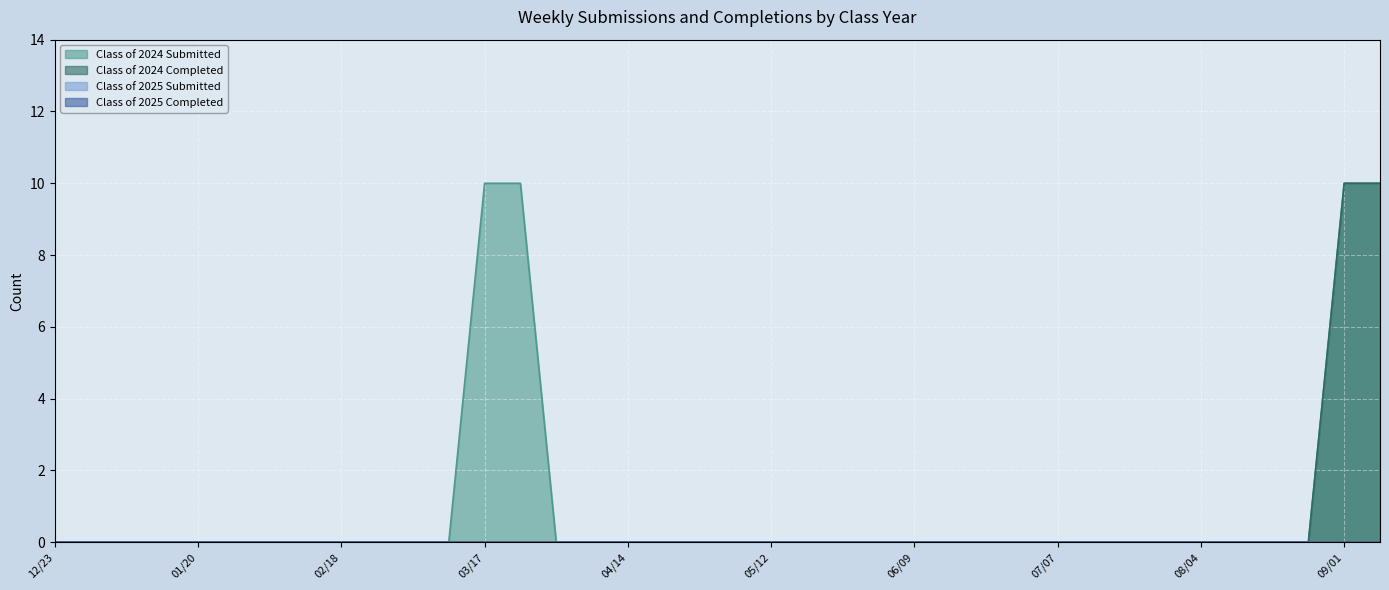

Which series has the largest range (max minus min)?

Class of 2024 Submitted